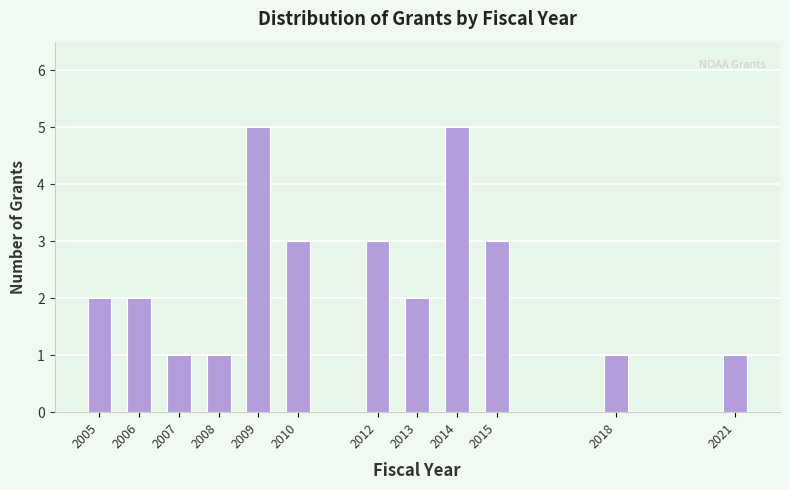

Reading left to right, extract all data points from this chart.

2	2	1	1	5	3	3	2	5	3	1	1